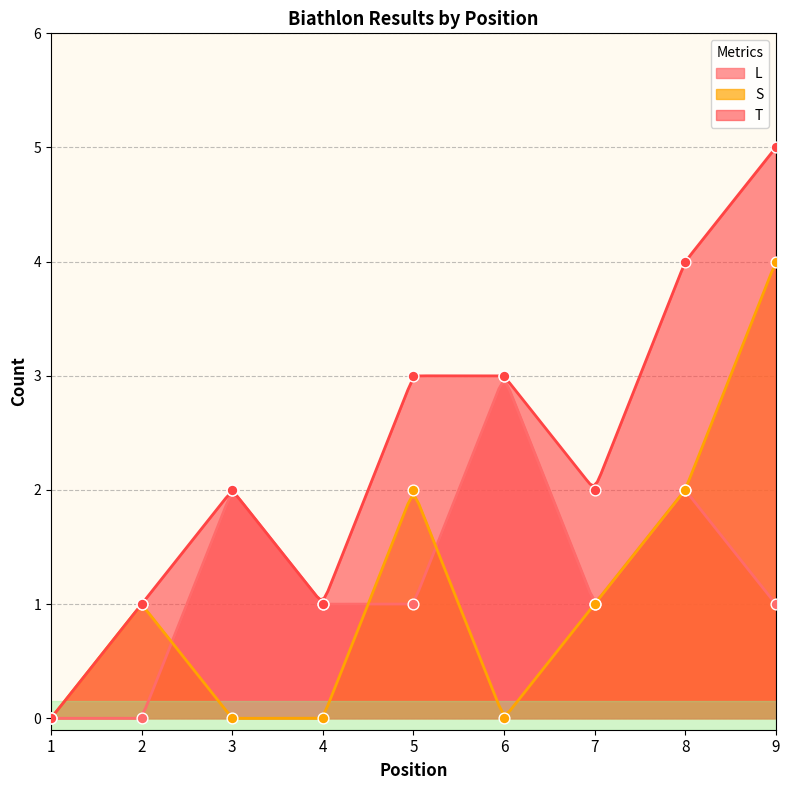

At which category is the sum across all series the highest?

9